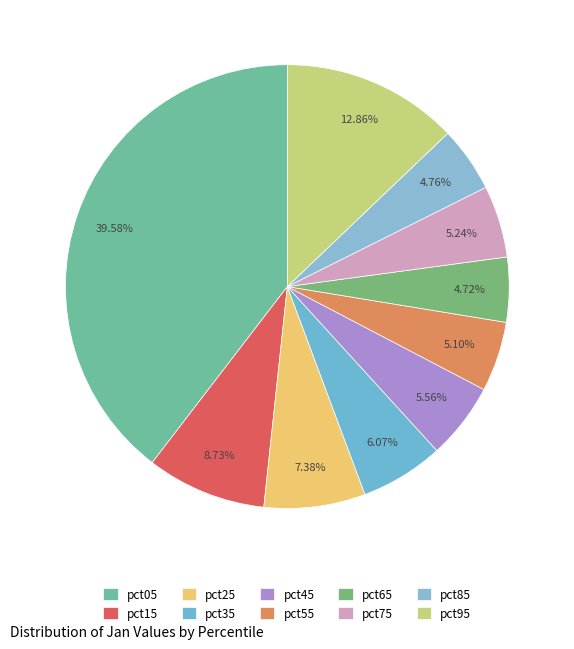

What is the smallest slice in the pie chart?

pct65